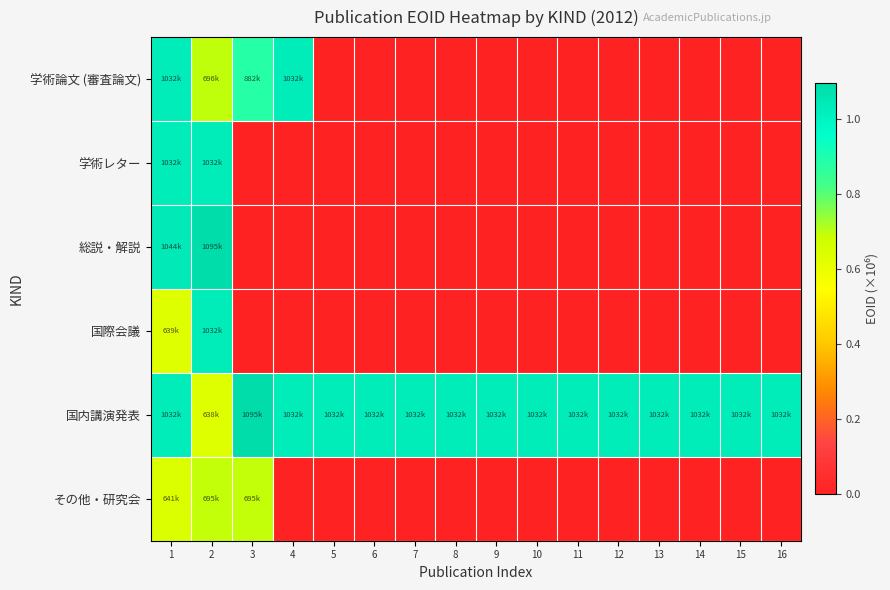

Reading left to right, what are all the values shown in this chart?

学術論文 (審査論文): 1=1.0	2=0.7	3=0.9	4=1.0	5=0.0	6=0.0	7=0.0	8=0.0	9=0.0	10=0.0	11=0.0	12=0.0	13=0.0	14=0.0	15=0.0	16=0.0
学術レター: 1=1.0	2=1.0	3=0.0	4=0.0	5=0.0	6=0.0	7=0.0	8=0.0	9=0.0	10=0.0	11=0.0	12=0.0	13=0.0	14=0.0	15=0.0	16=0.0
総説・解説: 1=1.0	2=1.1	3=0.0	4=0.0	5=0.0	6=0.0	7=0.0	8=0.0	9=0.0	10=0.0	11=0.0	12=0.0	13=0.0	14=0.0	15=0.0	16=0.0
国際会議: 1=0.6	2=1.0	3=0.0	4=0.0	5=0.0	6=0.0	7=0.0	8=0.0	9=0.0	10=0.0	11=0.0	12=0.0	13=0.0	14=0.0	15=0.0	16=0.0
国内講演発表: 1=1.0	2=0.6	3=1.1	4=1.0	5=1.0	6=1.0	7=1.0	8=1.0	9=1.0	10=1.0	11=1.0	12=1.0	13=1.0	14=1.0	15=1.0	16=1.0
その他・研究会: 1=0.6	2=0.7	3=0.7	4=0.0	5=0.0	6=0.0	7=0.0	8=0.0	9=0.0	10=0.0	11=0.0	12=0.0	13=0.0	14=0.0	15=0.0	16=0.0